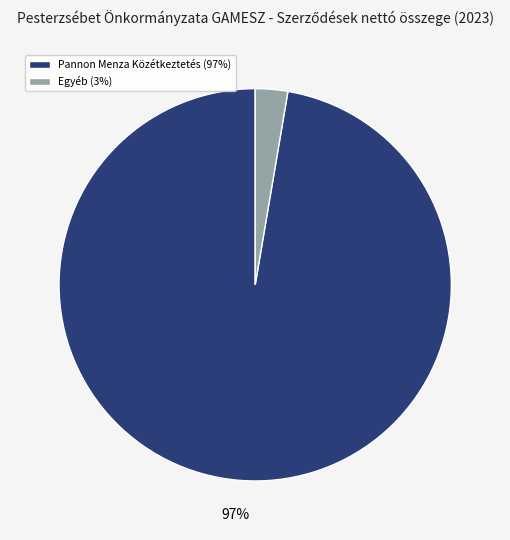

How many slices are in this pie chart?

2